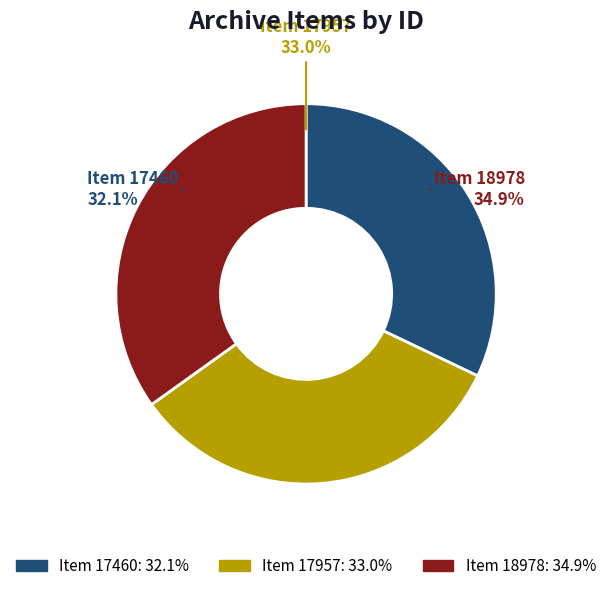

Rank the categories by value from lowest to highest.

Item 17460, Item 17957, Item 18978